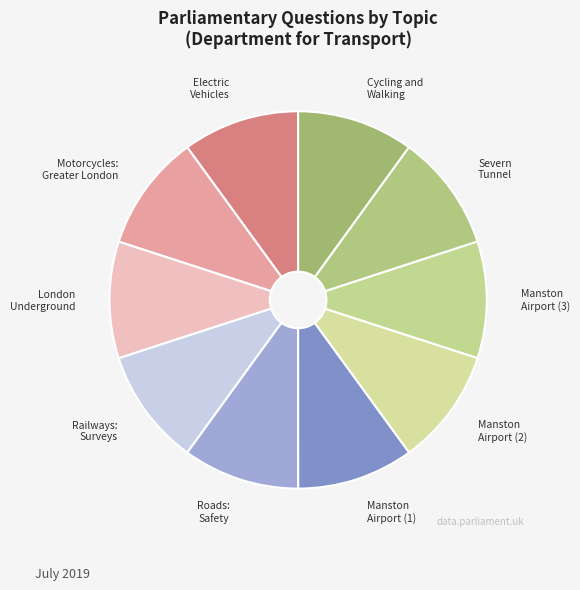

Count the number of slices in the pie.

10